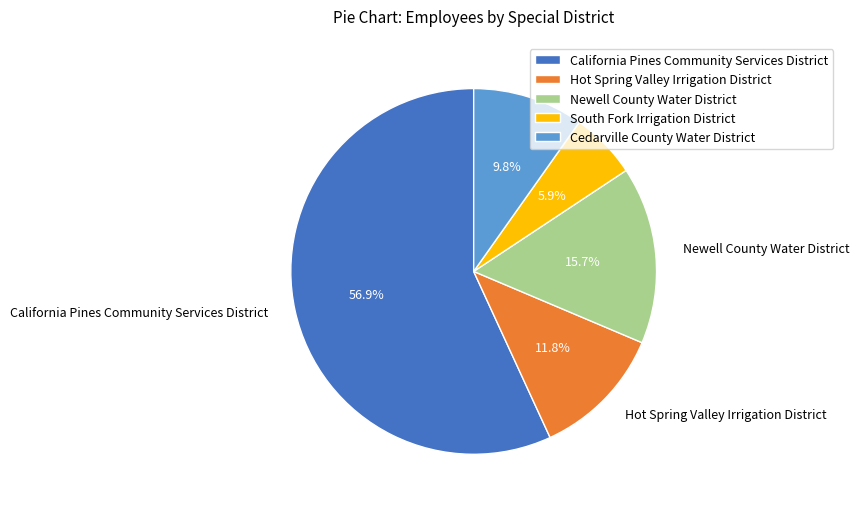

How many segments does this pie chart have?

5